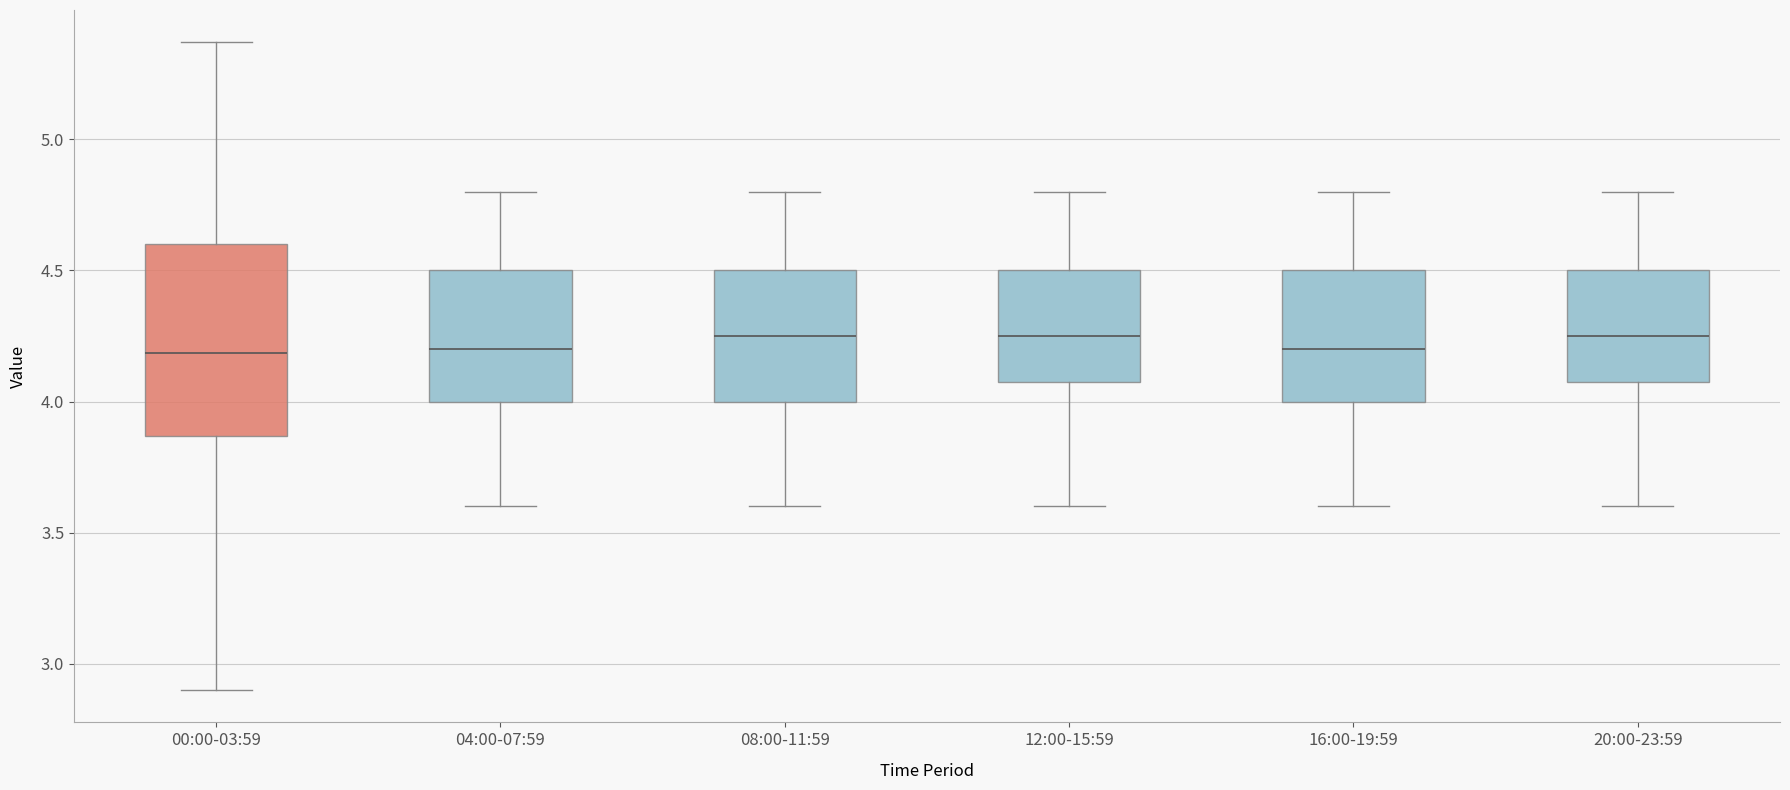

Where does the upper whisker of the box for 00:00-03:59 end on the y-axis? The values are not printed on the chart, so give them approximately, as read against the axis.

5.35